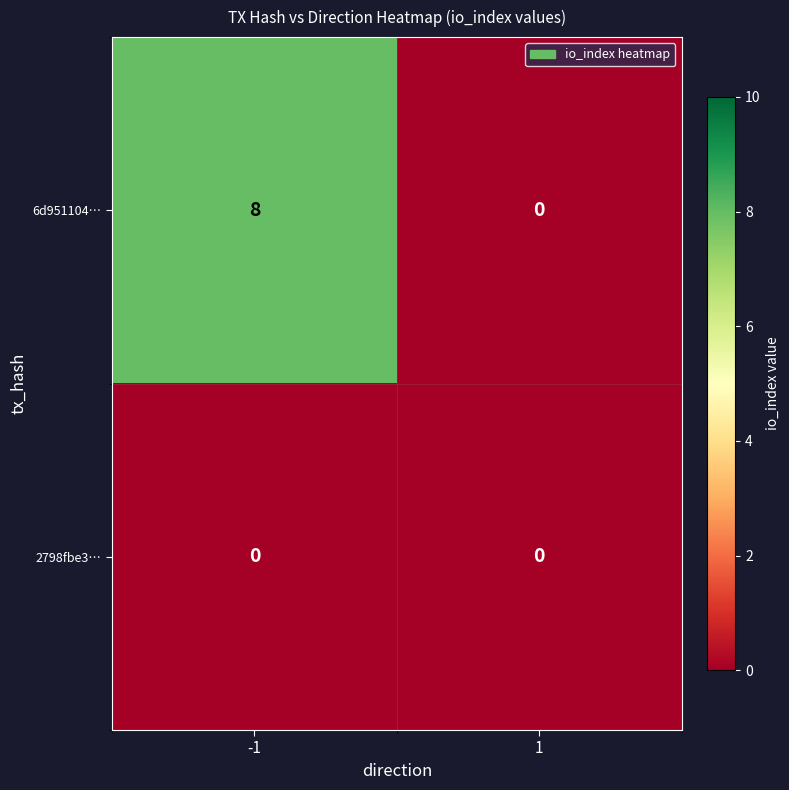

Which series has the widest spread of values?

6d951104…